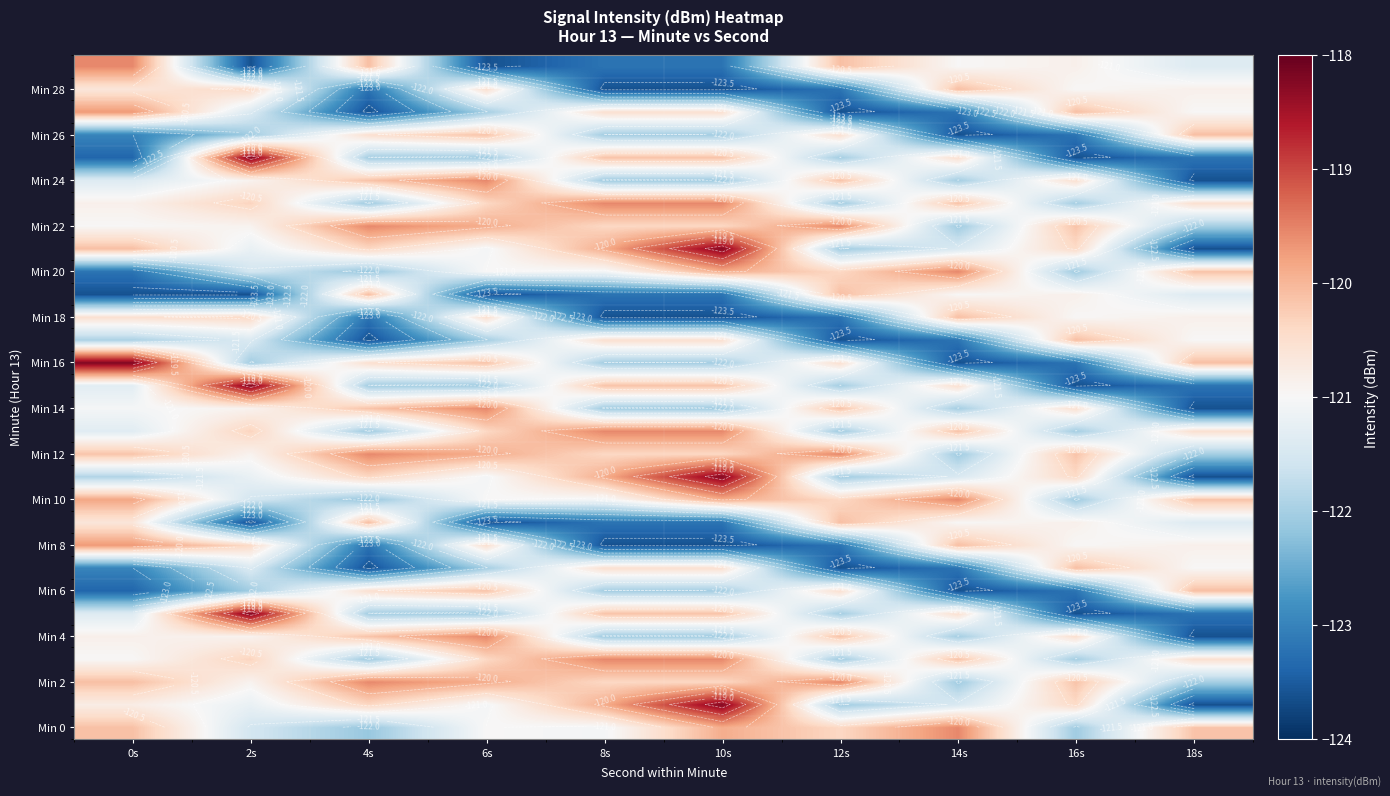

Which label corresponds to the smallest value in the chart?

18s